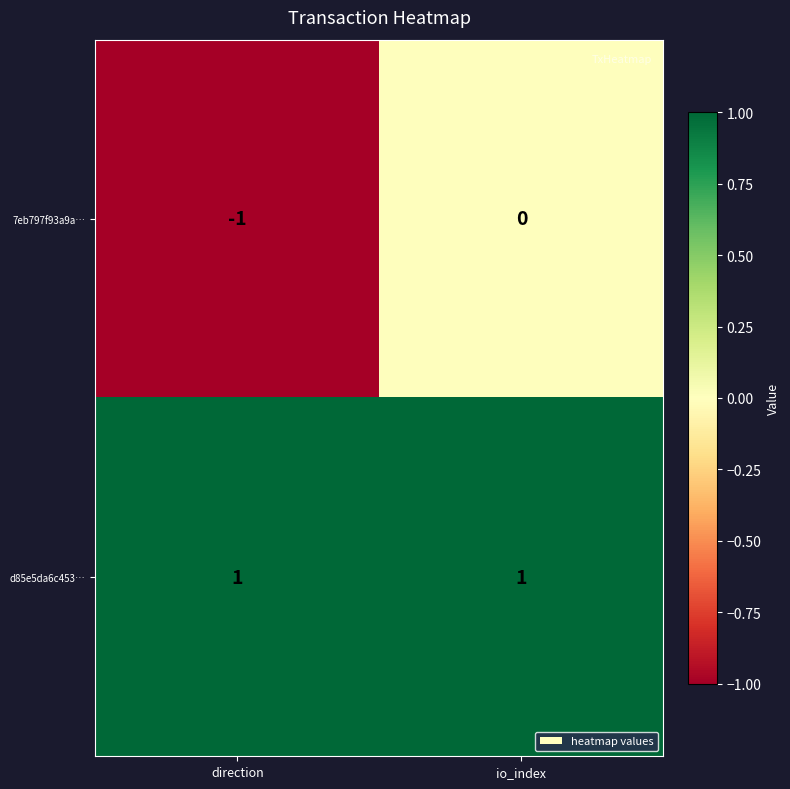

At io_index, list the series in order from smallest to largest.

7eb797f93a9a…, d85e5da6c453…